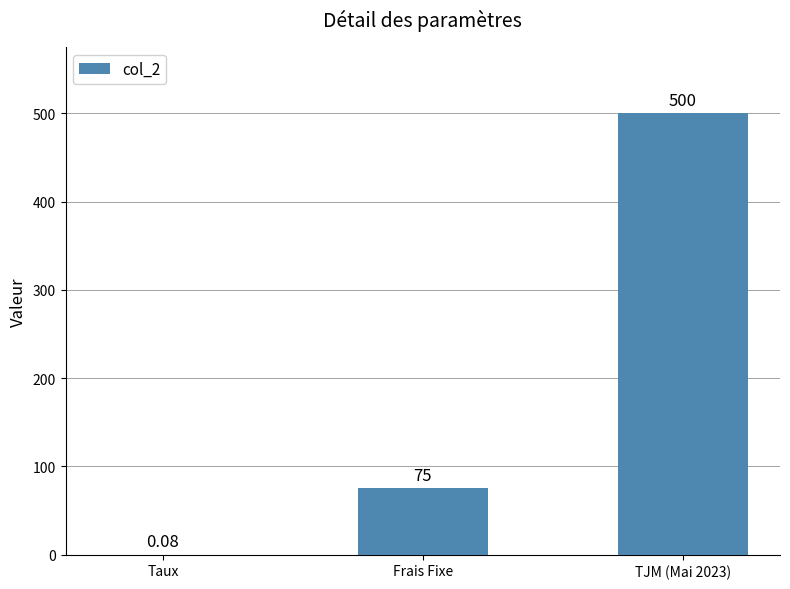

Between Taux and Frais Fixe, which is larger?

Frais Fixe